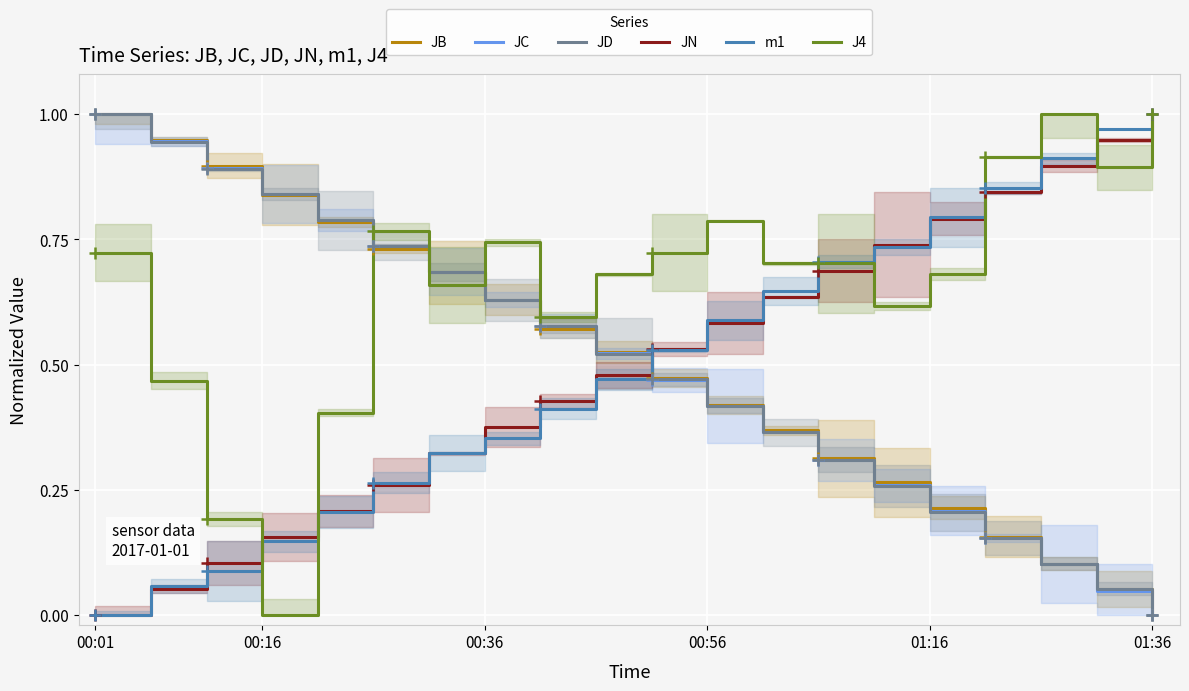

The JN series shows 0.2 at 00:36. True or false?

False